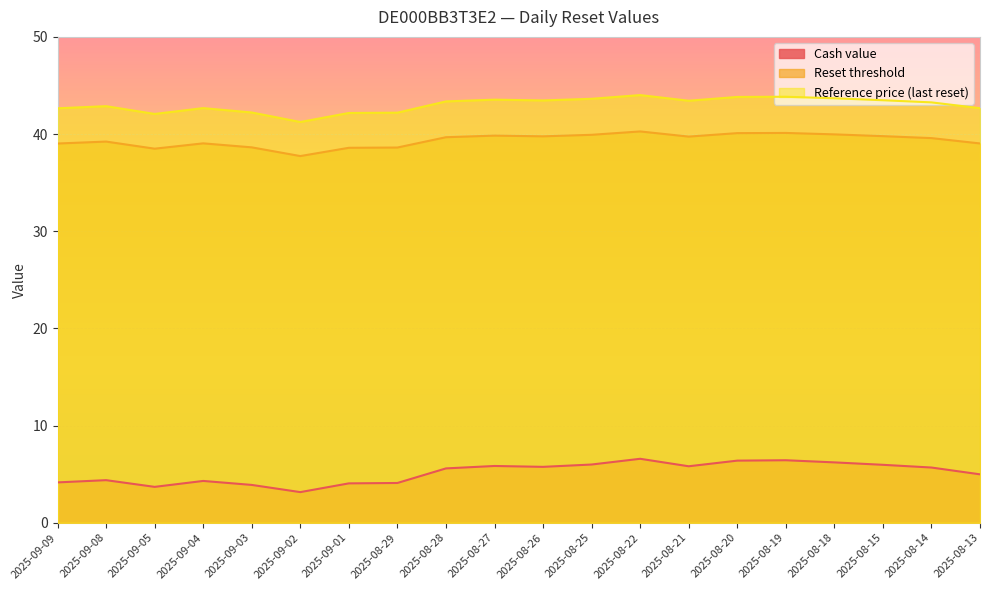

What value does the Reference price (last reset) series have at 2025-08-18?

43.7